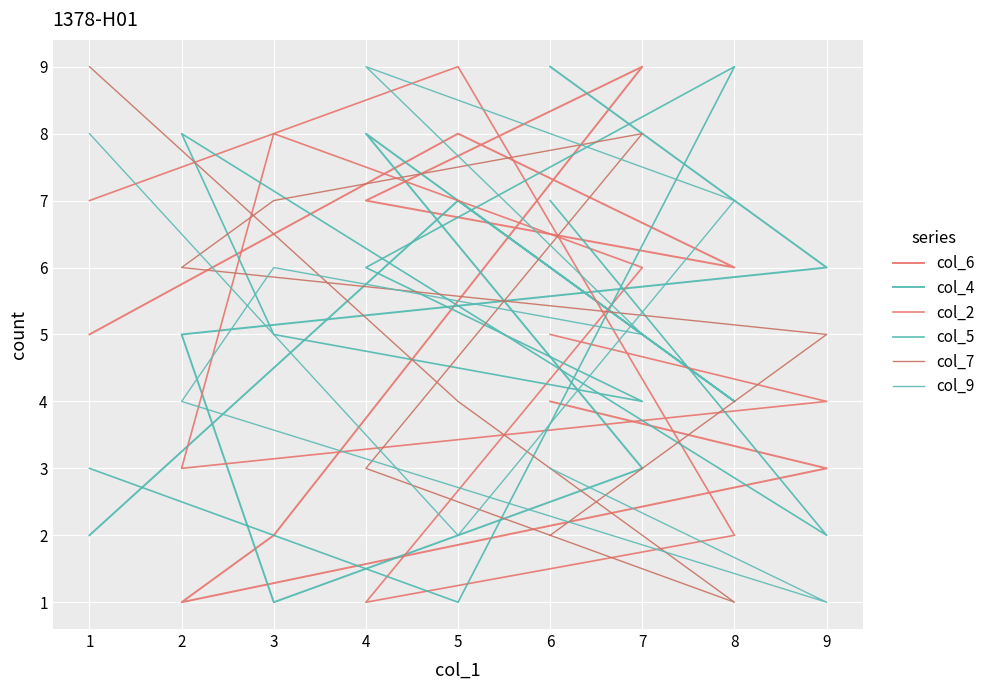

Which series ends up on top after the final intersection of col_5 and col_2?

col_2